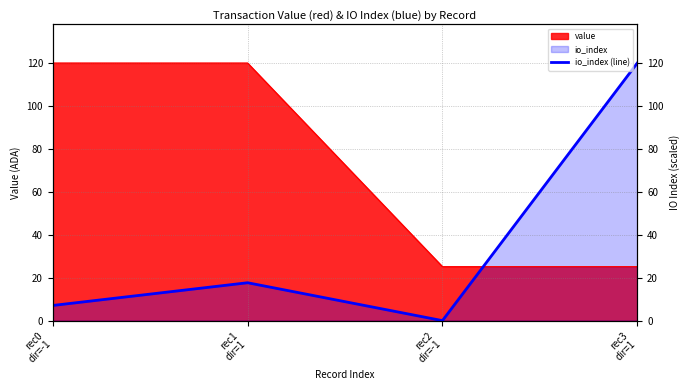

The chart shows a value of 120.1 at rec3
dir=1. True or false?

True